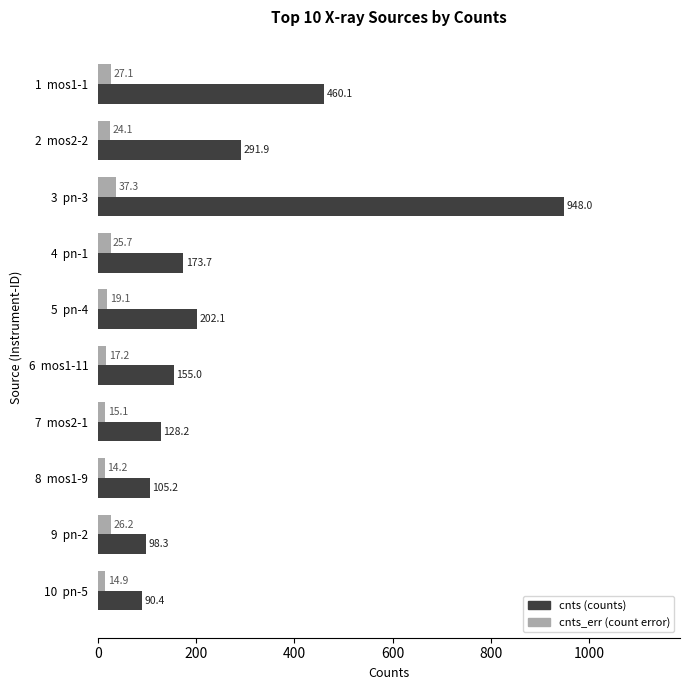

What are all the series names shown in the legend?

cnts (counts), cnts_err (count error)